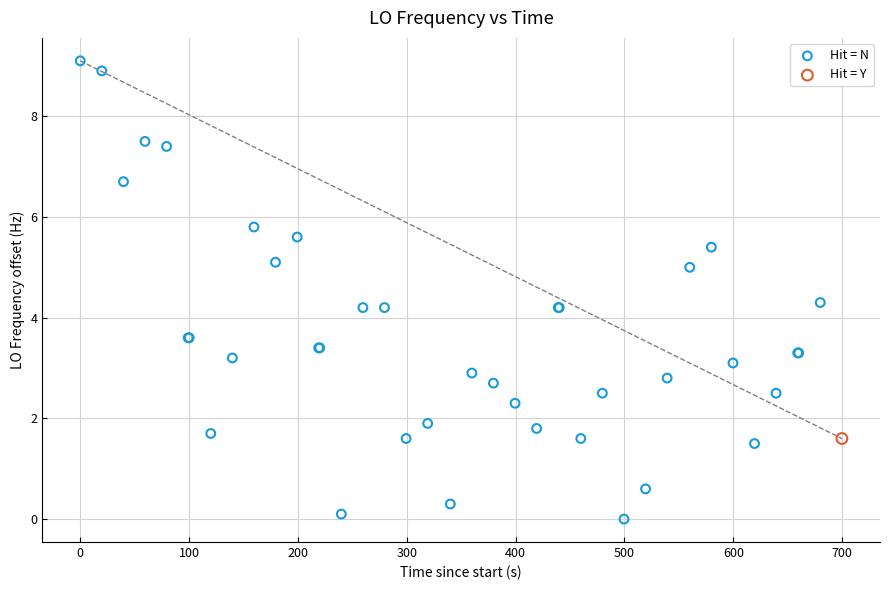

What are all the series names shown in the legend?

Hit = N, Hit = Y